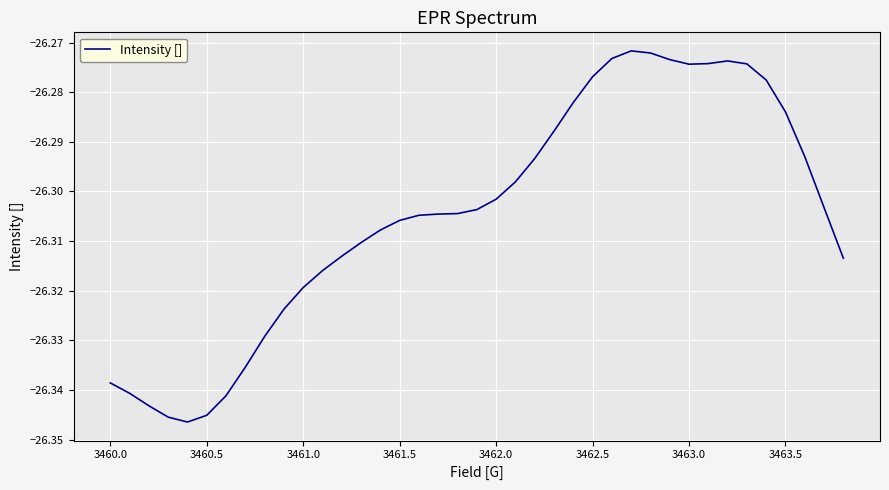

Is it true that the value at 3463.0 is -43.4?

False